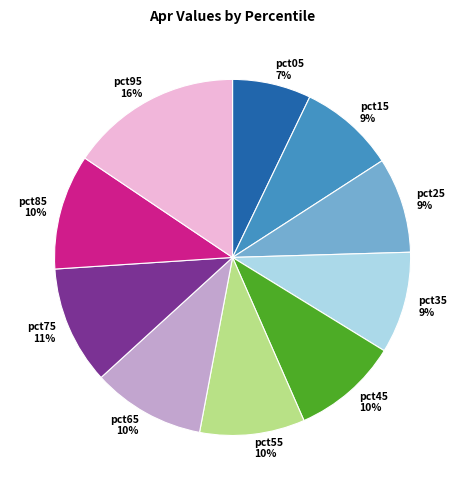

Does any single category account for the majority?

No